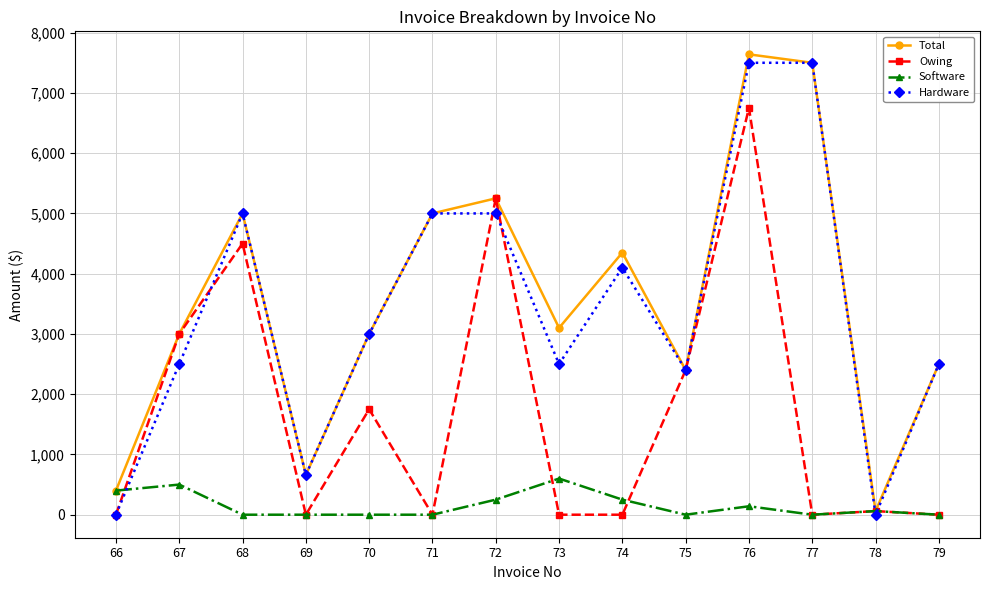

Reading left to right, what are all the values shown in this chart?

Total: 66=400	67=3000	68=5000	69=660	70=3000	71=5000	72=5250	73=3100	74=4350	75=2400	76=7640	77=7500	78=60	79=2500
Owing: 66=0	67=3000	68=4500	69=0	70=1750	71=0	72=5250	73=0	74=0	75=2400	76=6750	77=0	78=60	79=0
Software: 66=400	67=500	68=0	69=0	70=0	71=0	72=250	73=600	74=250	75=0	76=140	77=0	78=60	79=0
Hardware: 66=0	67=2500	68=5000	69=660	70=3000	71=5000	72=5000	73=2500	74=4100	75=2400	76=7500	77=7500	78=0	79=2500